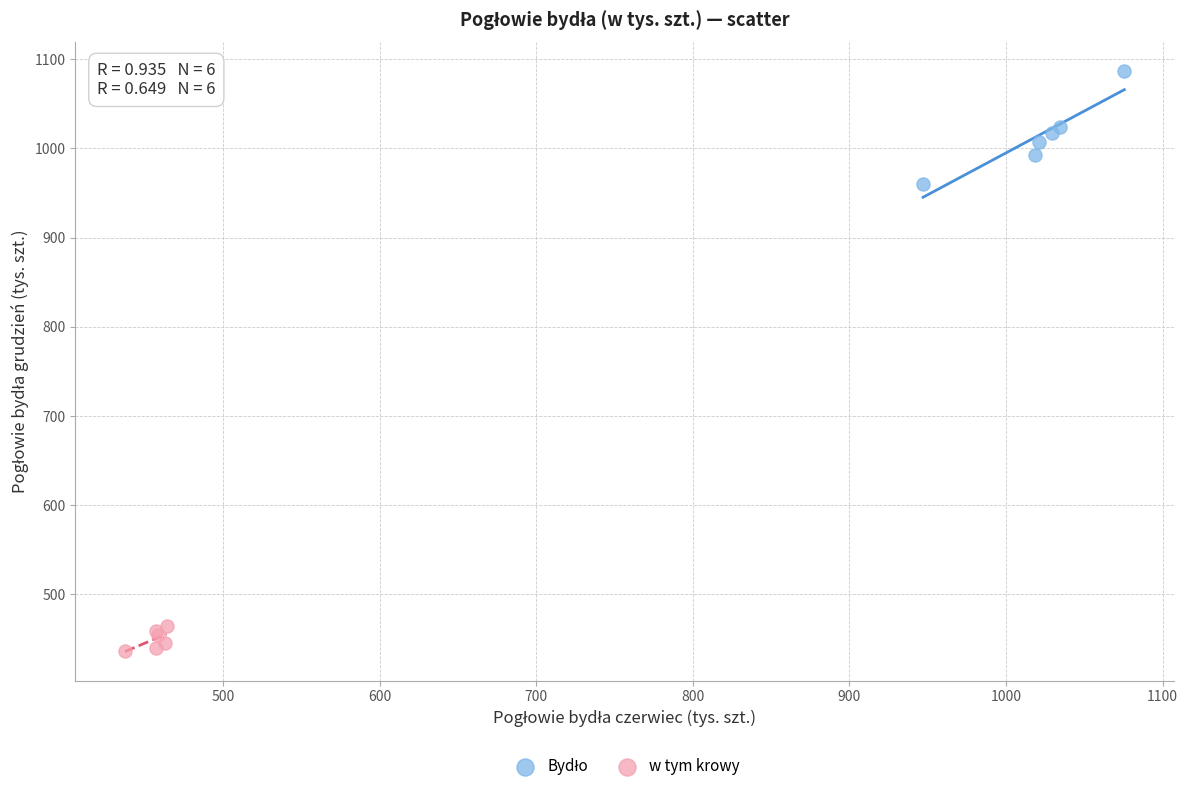

Which series reaches the minimum Y coordinate?

w tym krowy